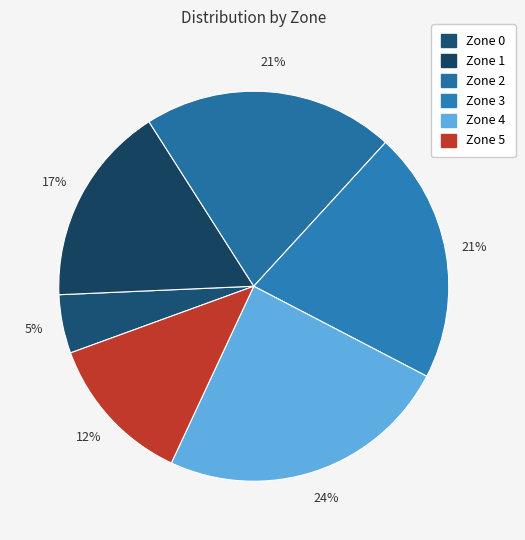

How many slices are in this pie chart?

6